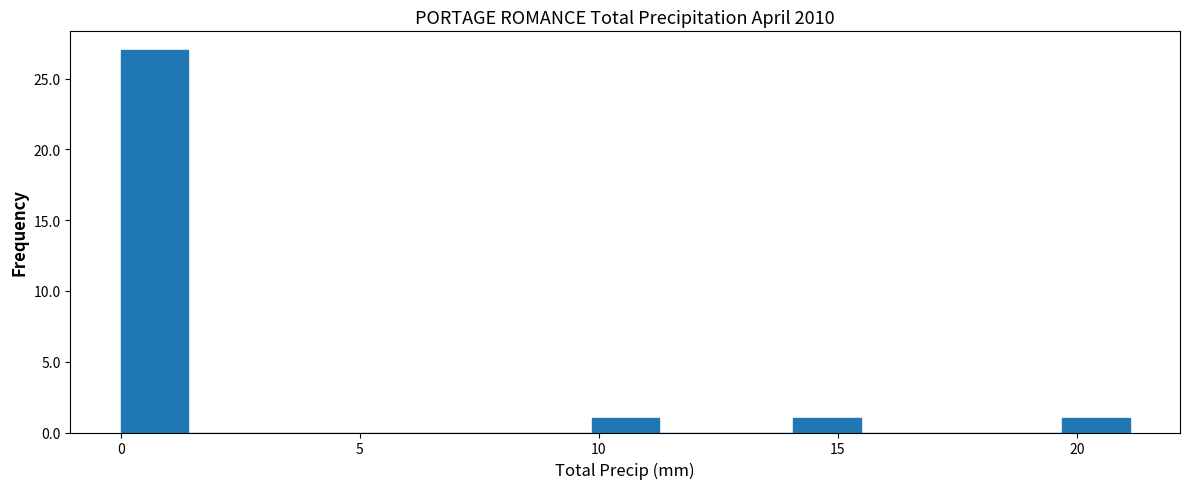

Around what value on the x-axis is the tallest bar? Give the approximate position of its centre, as read against the axis.

0.5